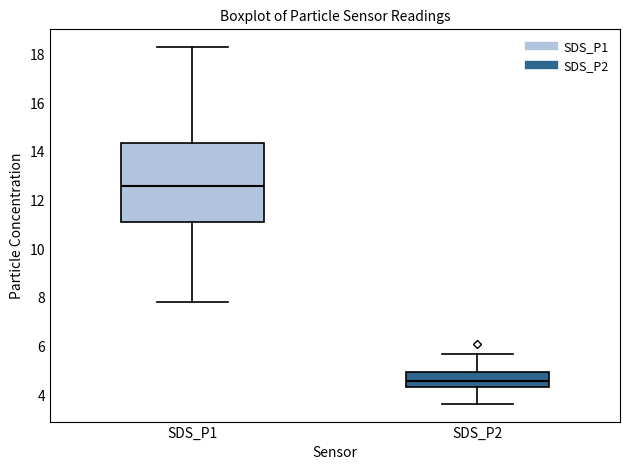

Reading left to right, transcribe this box plot: for each box, give where its median line is, the range the box spans, and where its two whiskers end, as read against the y-axis. The values are not printed on the chart, so give them approximately, as read against the axis.

SDS_P1: median 12.6, box 11.2 to 14.4, whiskers 7.8 to 18.4
SDS_P2: median 4.6, box 4.4 to 5.0, whiskers 3.6 to 5.8